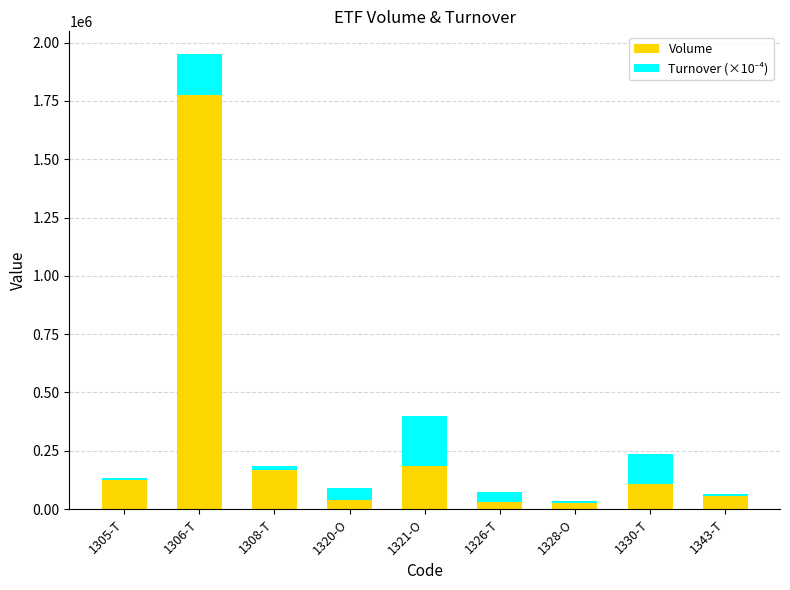

At which category is the sum across all series the highest?

1306-T